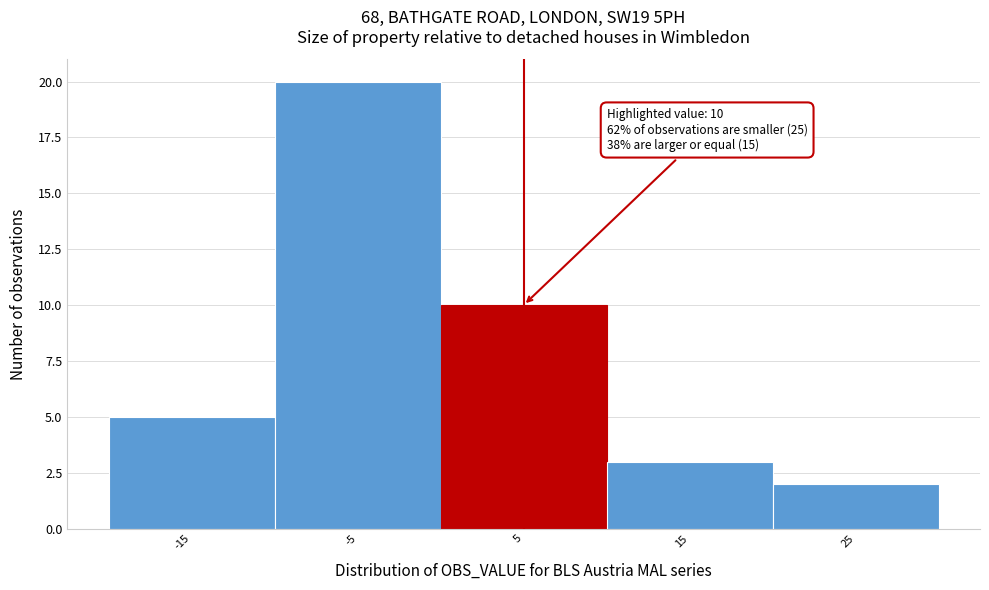

Reading left to right, transcribe all the data shown in this chart.

5	20	10	3	2